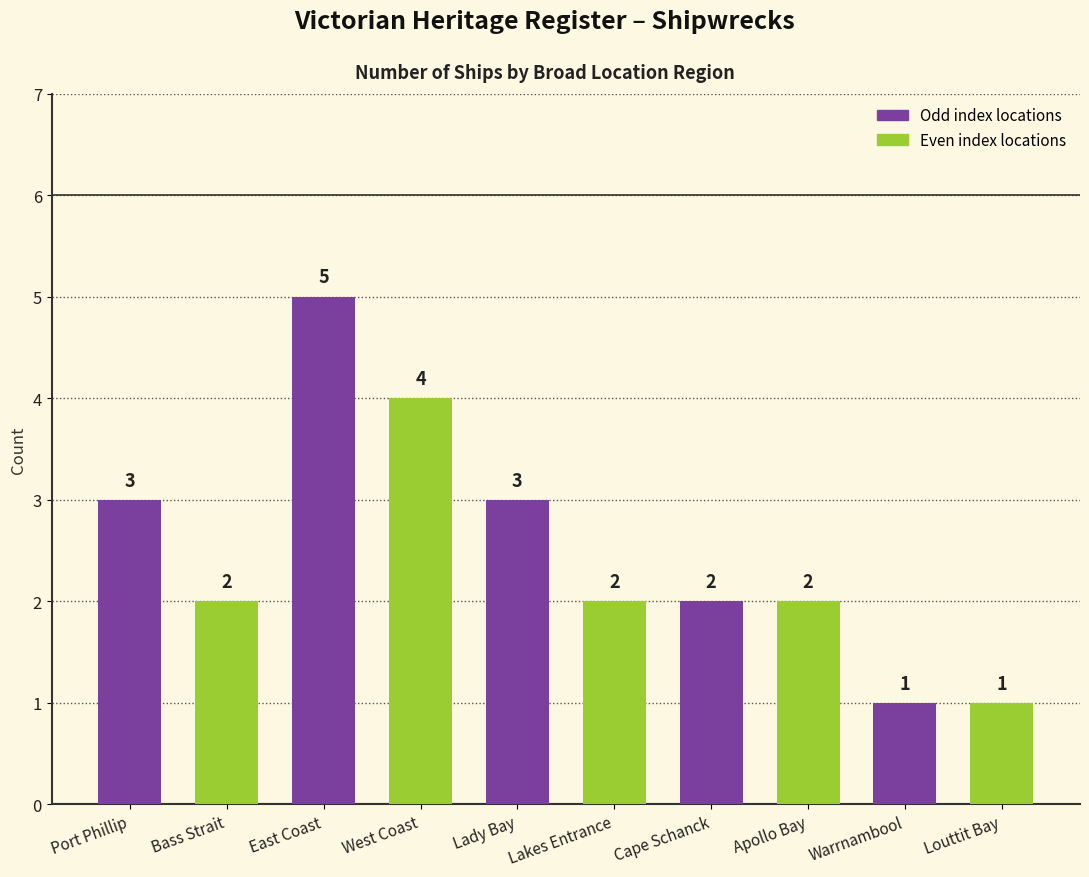

Reading right to left, list all the values displayed in this chart.

Louttit Bay=1	Warrnambool=1	Apollo Bay=2	Cape Schanck=2	Lakes Entrance=2	Lady Bay=3	West Coast=4	East Coast=5	Bass Strait=2	Port Phillip=3